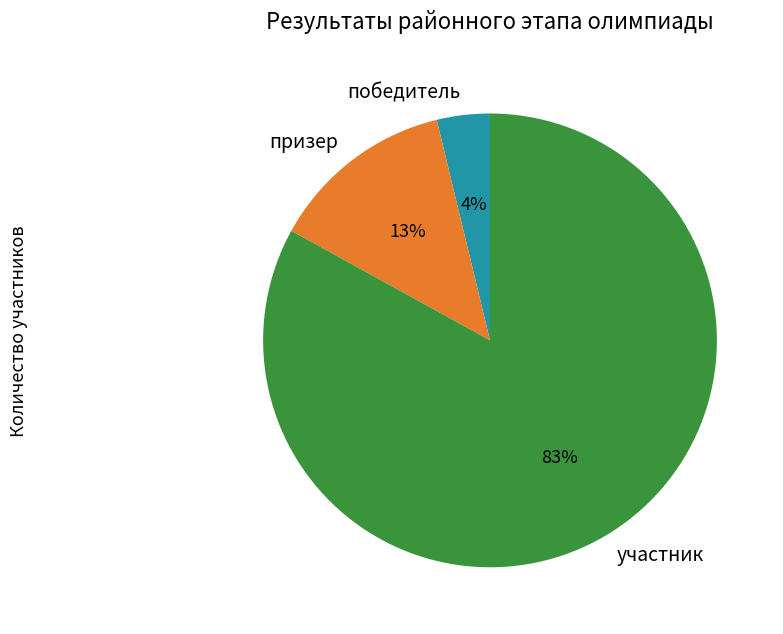

What percentage is the участник slice, to the nearest percent?

83%